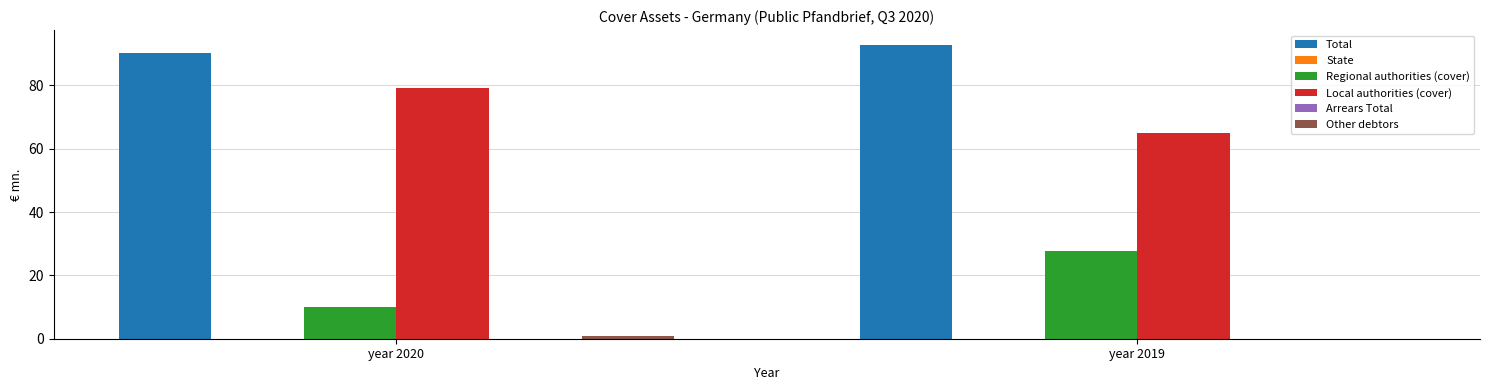

Reading left to right, transcribe all the data shown in this chart.

Total: year 2020=90.3	year 2019=92.8
State: year 2020=0.0	year 2019=0.0
Regional authorities (cover): year 2020=10.0	year 2019=27.7
Local authorities (cover): year 2020=79.3	year 2019=65.1
Arrears Total: year 2020=0.0	year 2019=0.0
Other debtors: year 2020=1.0	year 2019=0.0